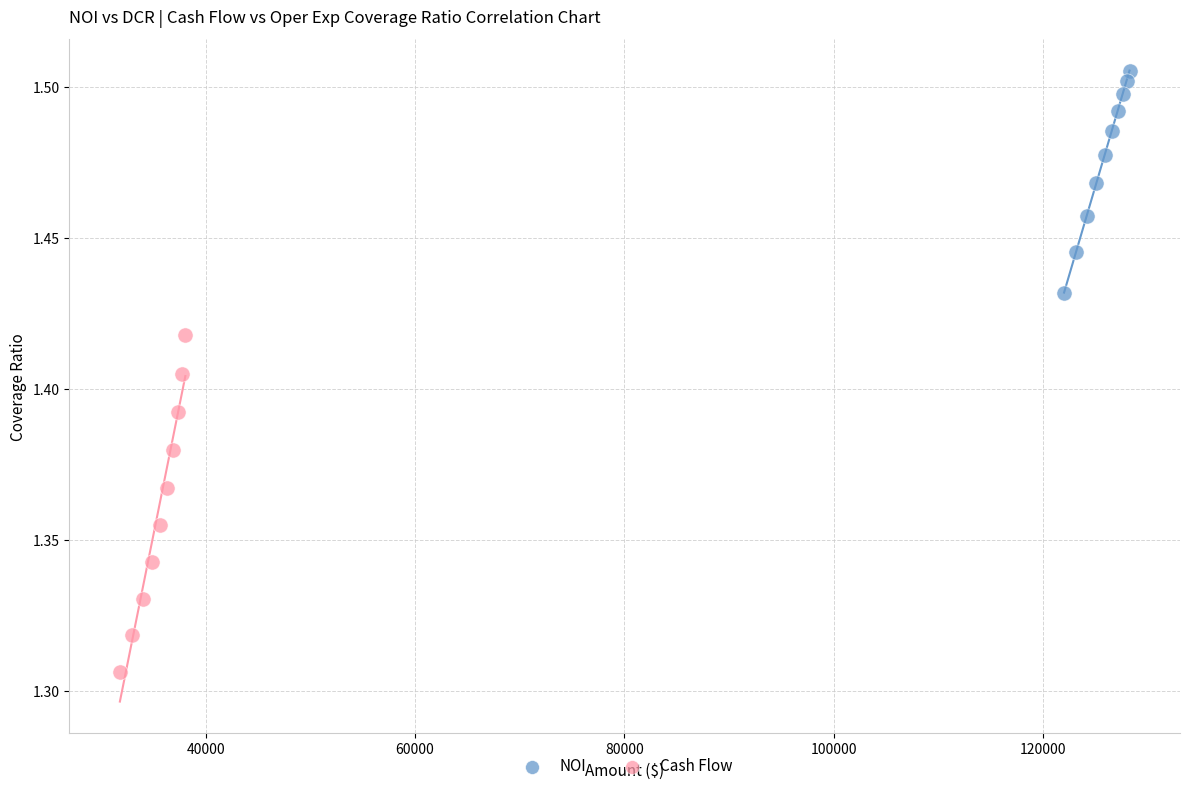

Which series reaches the minimum Y coordinate?

Cash Flow